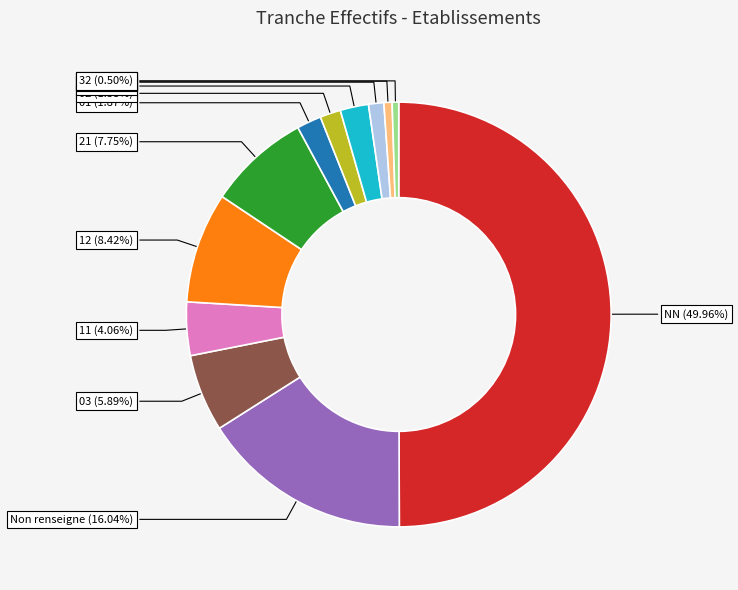

How many slices are in this pie chart?

12